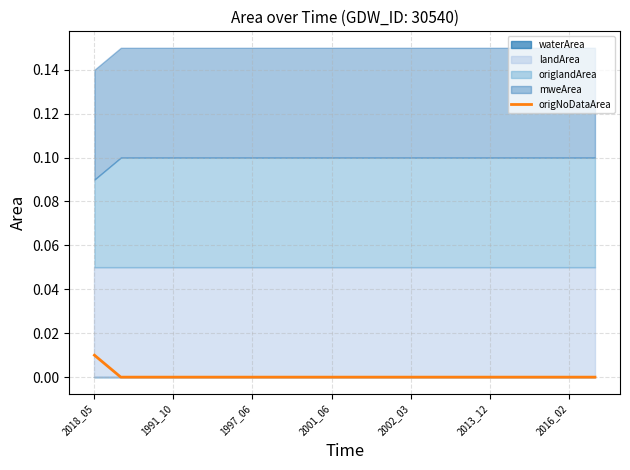

True or false: the data has more than 2 interior local peaks.

False